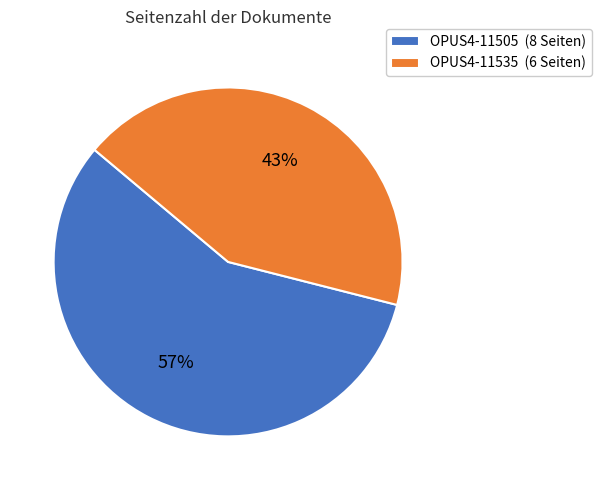

Combined, do OPUS4-11505 (8 Seiten) and OPUS4-11535 (6 Seiten) account for over 50%?

Yes